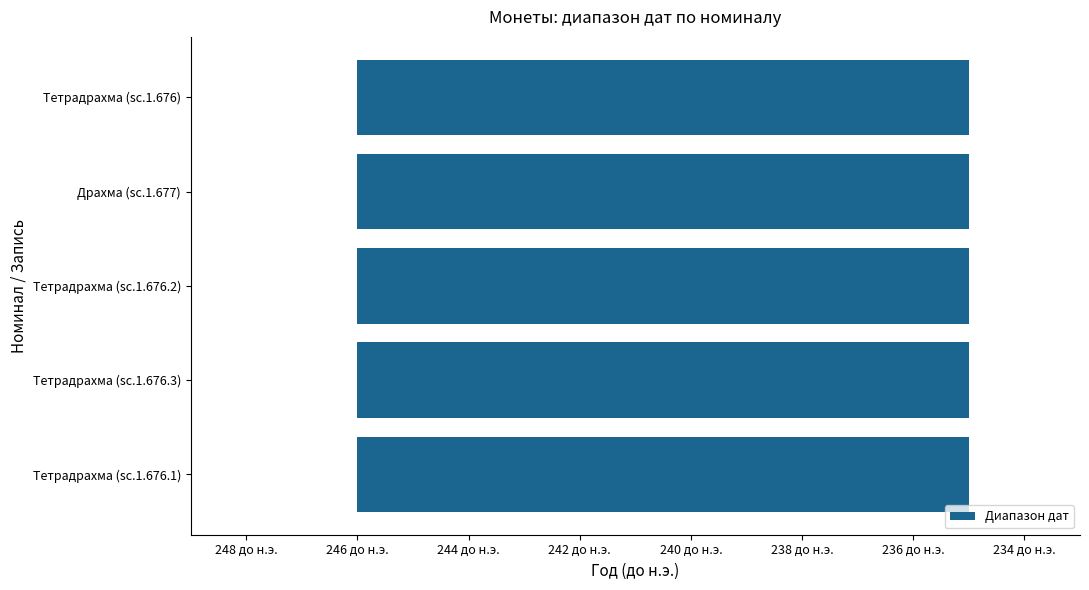

Reading right to left, transcribe all the data shown in this chart.

От даты: -246	-246	-246	-246	-246
К дате: -235	-235	-235	-235	-235